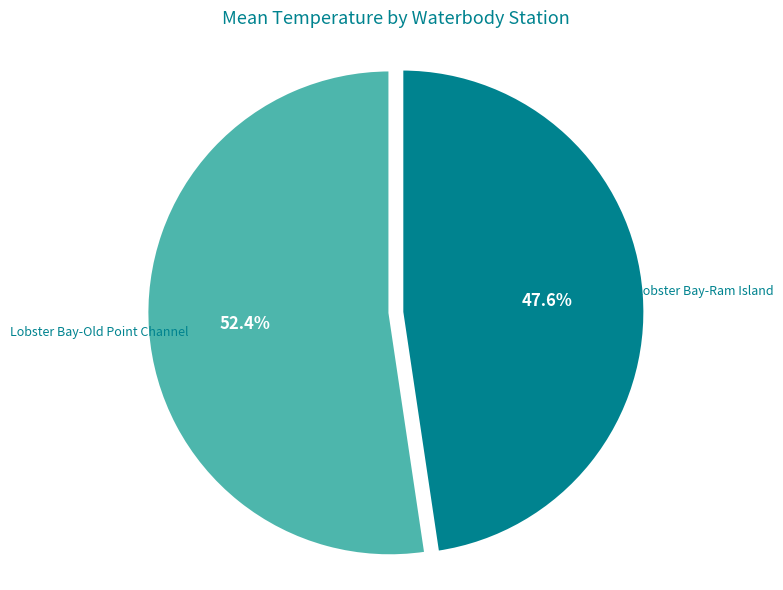

Is there a majority slice in this chart?

Yes